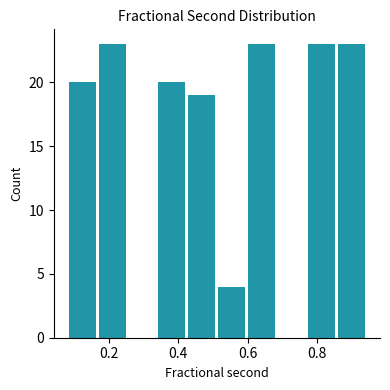

Reading left to right, transcribe this chart: for each bar, give the range it covers on the x-axis and its height. Neither the bar edges nor the heights are printed on the chart, so give them approximately, as read against the axes.

0.08 to 0.18: 20
0.18 to 0.26: 23
0.26 to 0.34: 0
0.34 to 0.42: 20
0.42 to 0.52: 19
0.52 to 0.60: 4
0.60 to 0.68: 23
0.68 to 0.78: 0
0.78 to 0.86: 23
0.86 to 0.94: 23